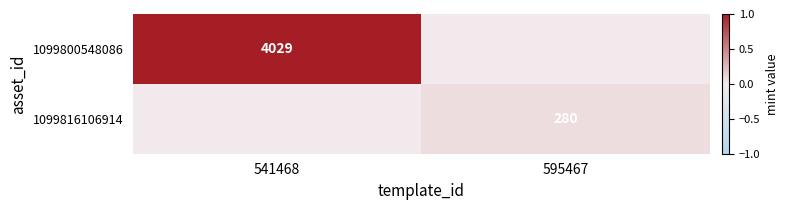

The value of 1099800548086 at 541468 is 6100. True or false?

False